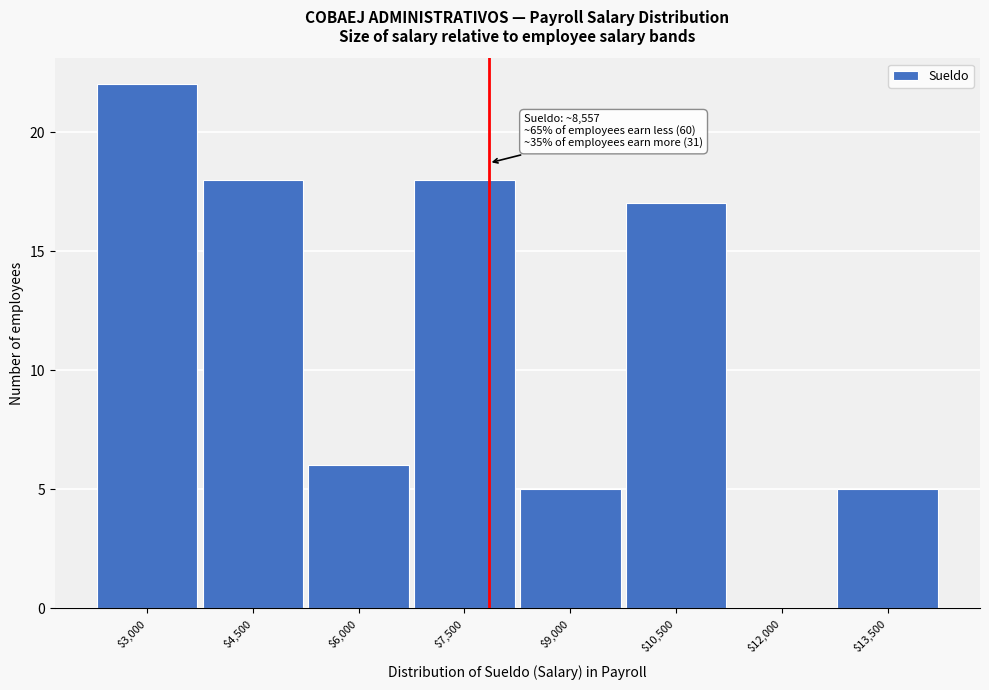

At which label is the value closest to 11?

$6,000